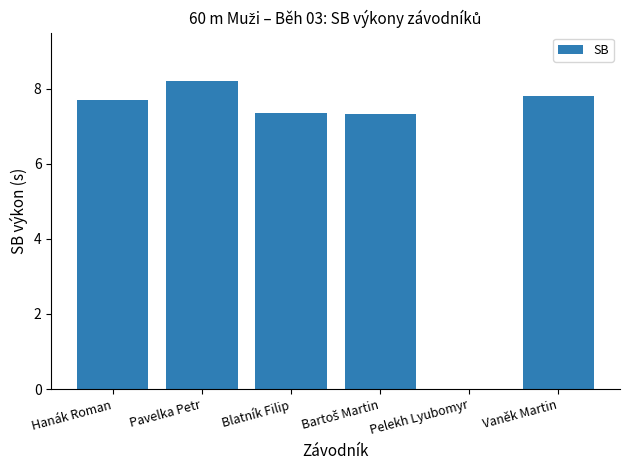

Is it true that the value at Pavelka Petr is 8.2?

True